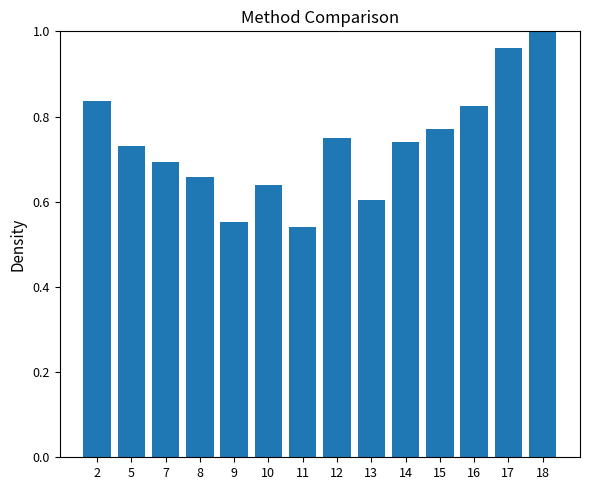

What is the change in value from 11 to 12?

+0.2